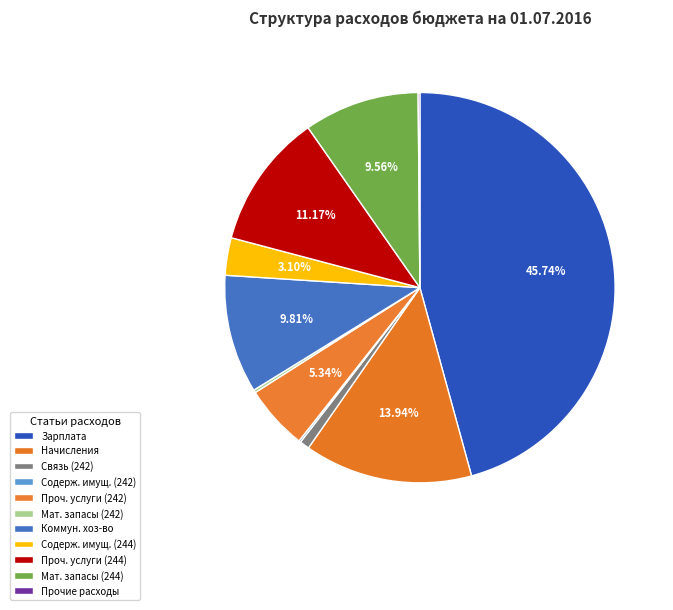

Is there a majority slice in this chart?

No